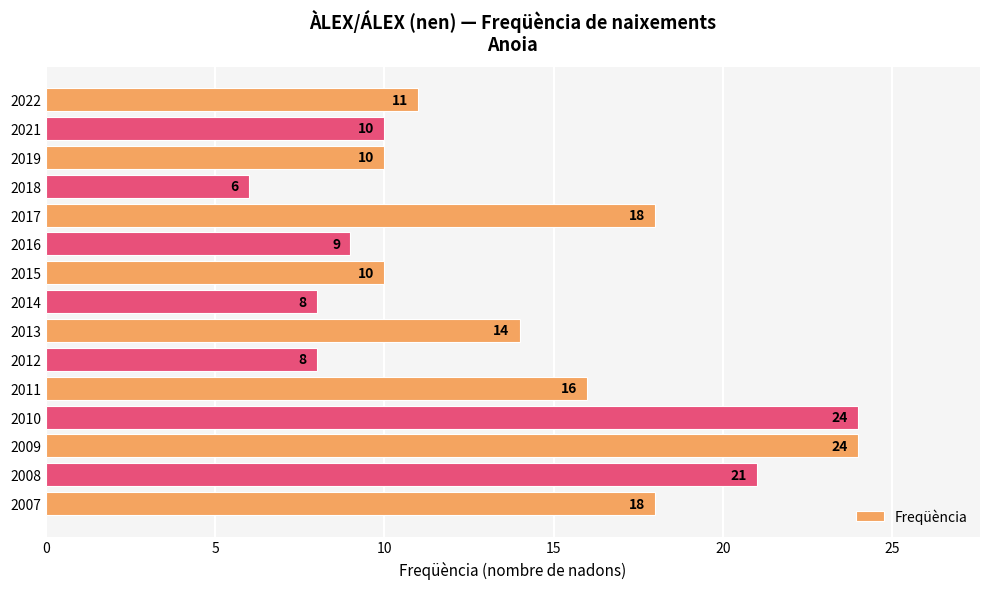

What is the value of the 8th bar from the top?

8